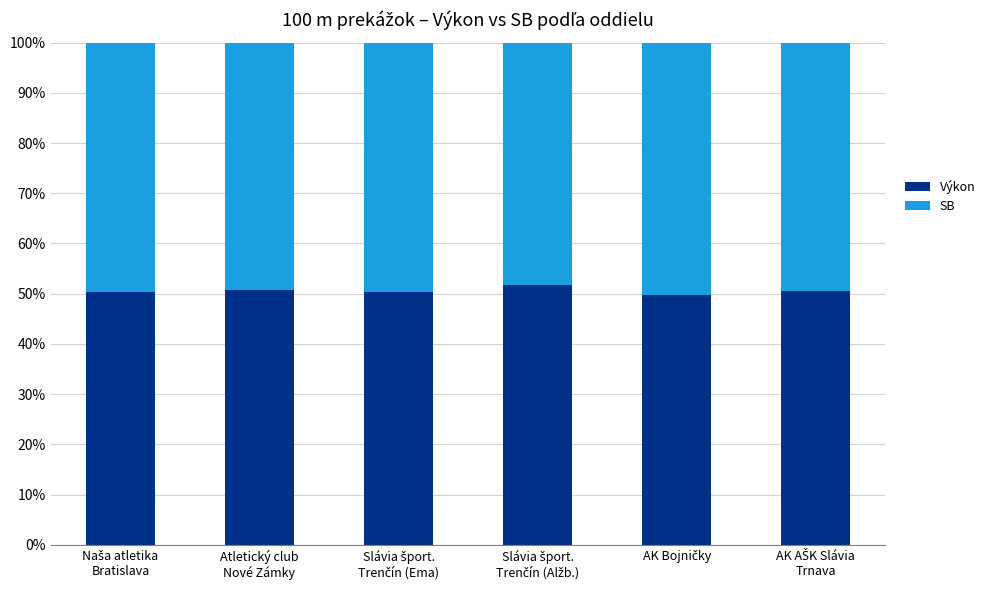

What is the average value of the Výkon series?

50.5